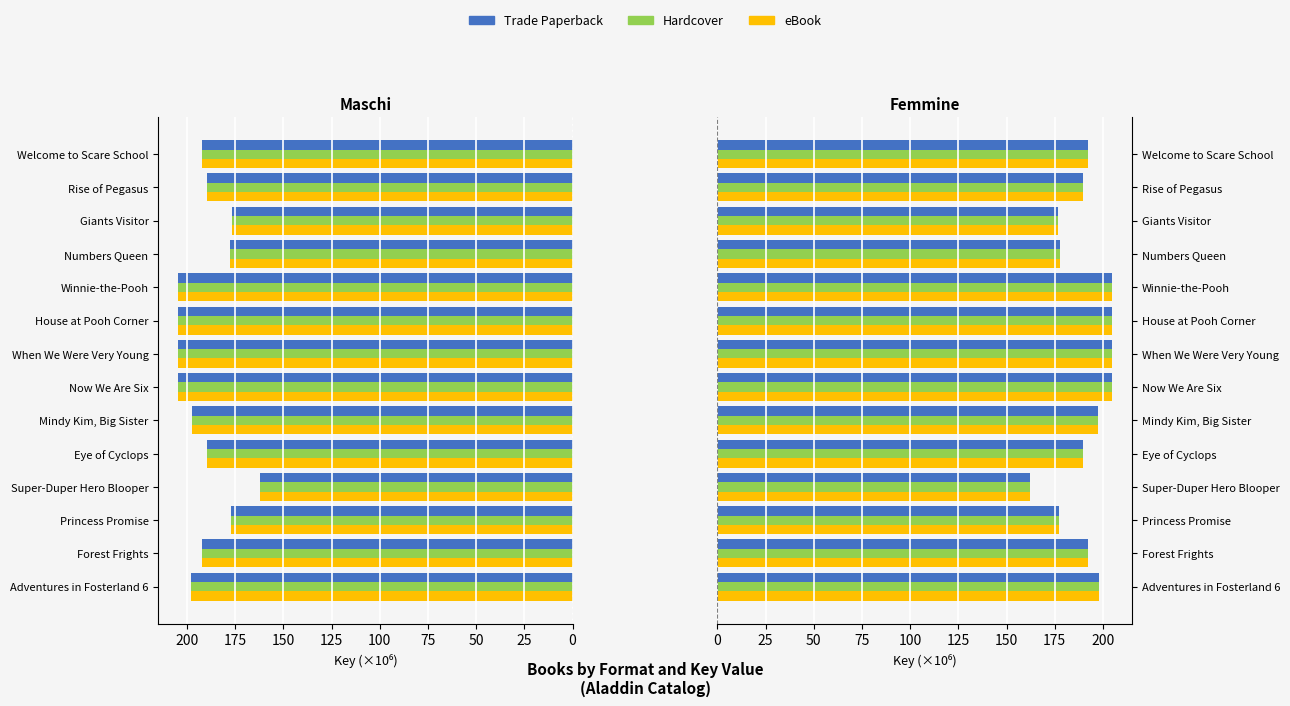

What is the average value of the Hardcover series?

190.9